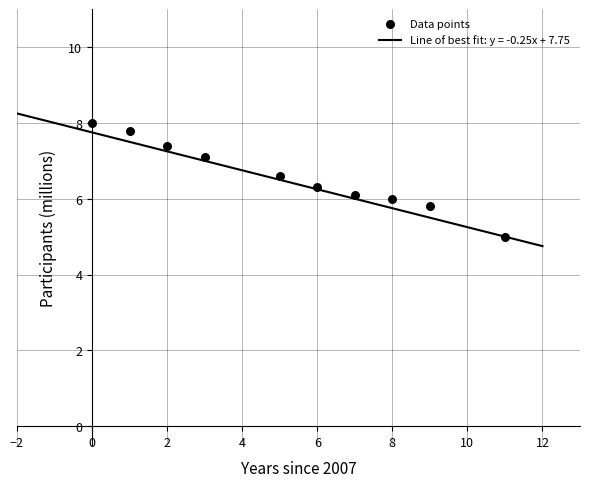

What is the range of X values (max minus min)?

11.0